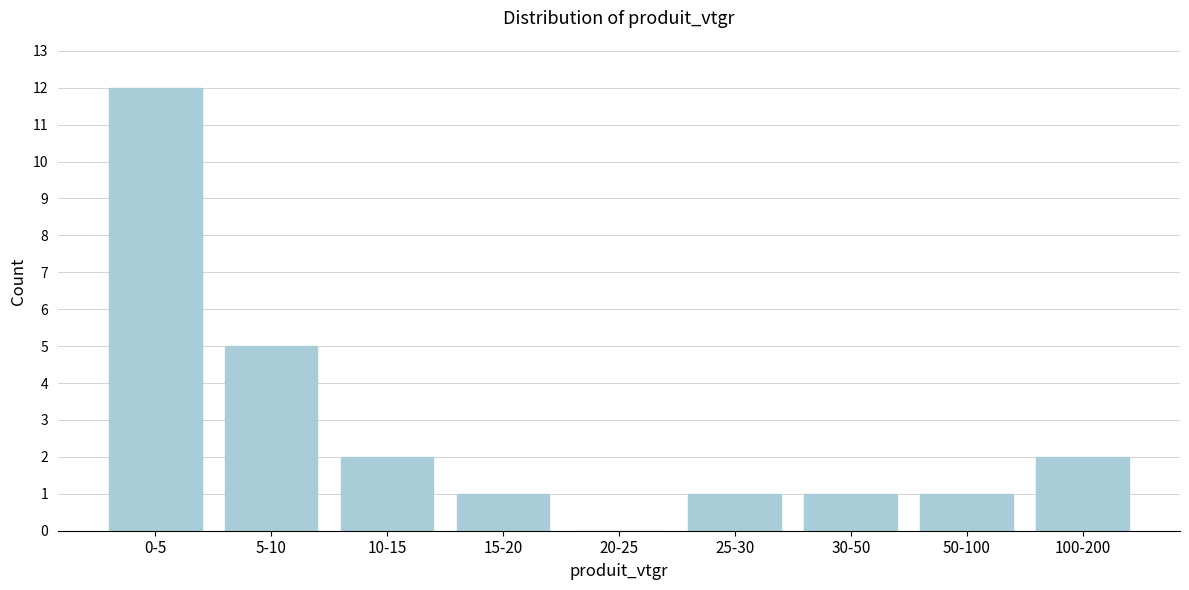

Reading left to right, list all the values displayed in this chart.

0-5=12	5-10=5	10-15=2	15-20=1	20-25=0	25-30=1	30-50=1	50-100=1	100-200=2